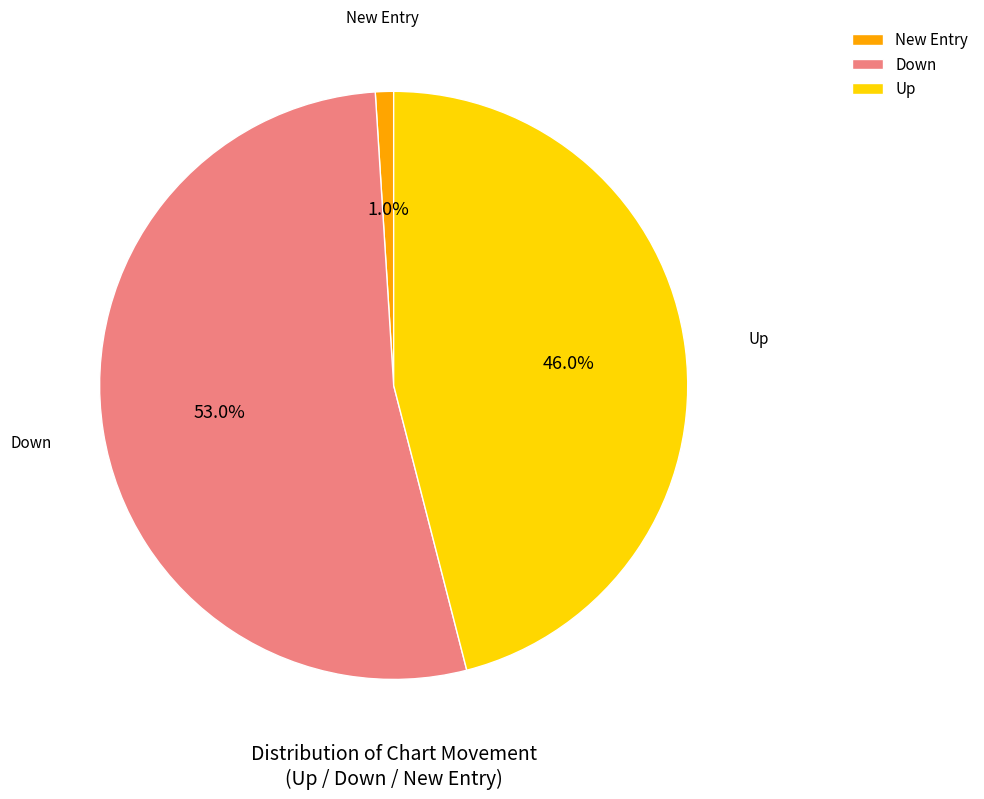

Do Up and Down together represent more than half of the pie?

Yes